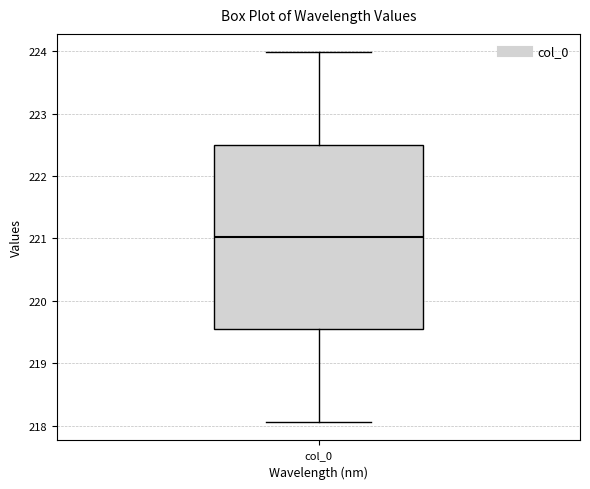

Transcribe this box plot: give where the median line is, the range the box spans, and where the two whiskers end, as read against the y-axis. The values are not printed on the chart, so give them approximately, as read against the axis.

median 221.0, box 219.5 to 222.5, whiskers 218.1 to 224.0